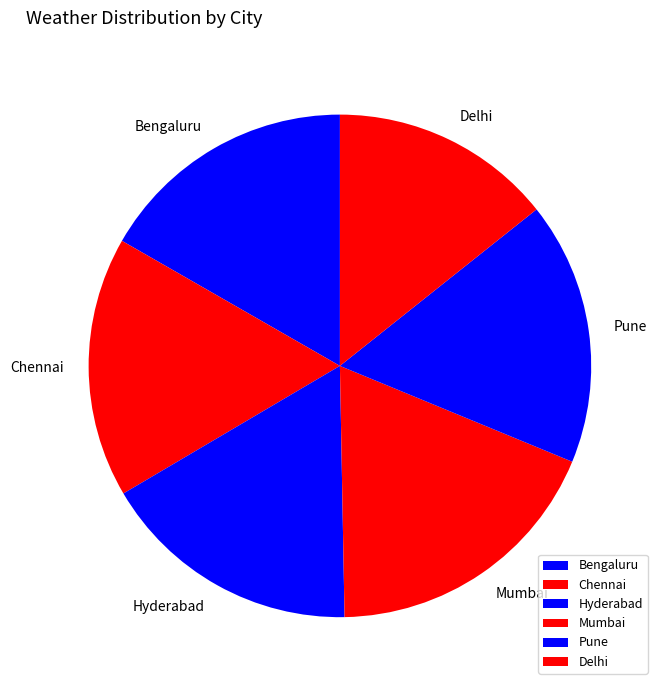

Which slice is the largest?

Mumbai